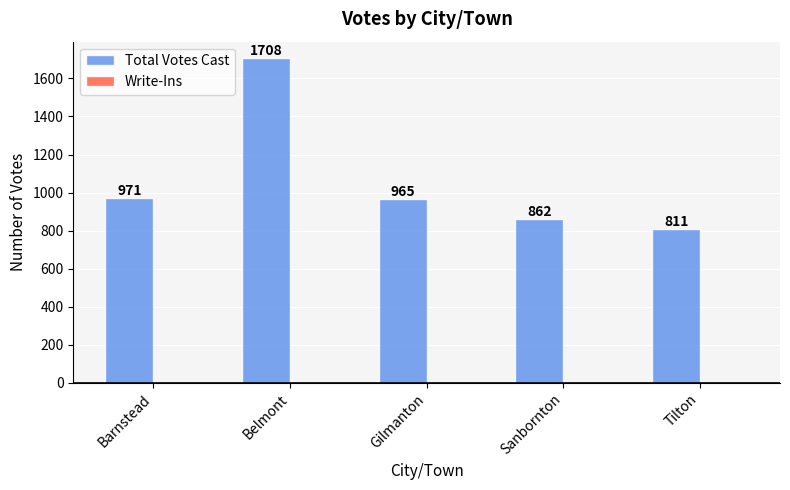

Where is the data nearest to the value 1259?

Barnstead